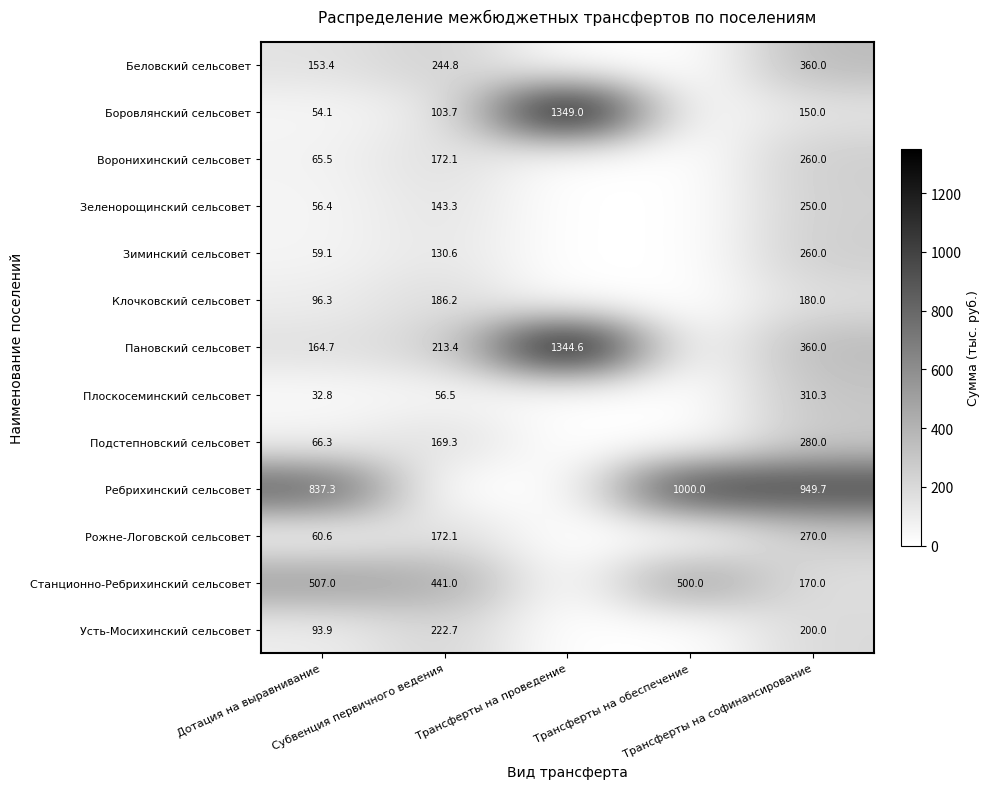

What is the spread (max minus min) of values at Дотация на выравнивание?

804.5